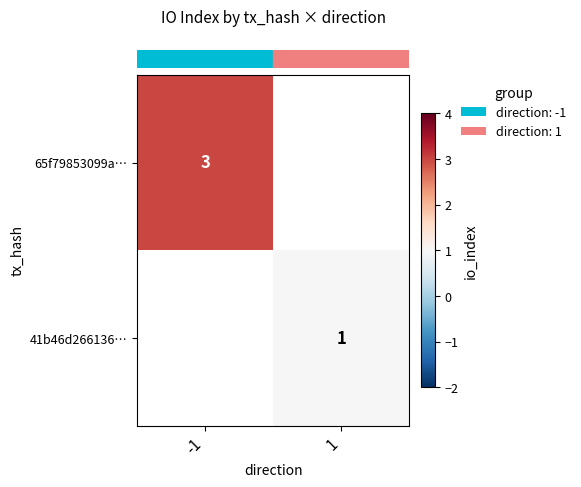

At which label does row_1 reach its minimum?

-1